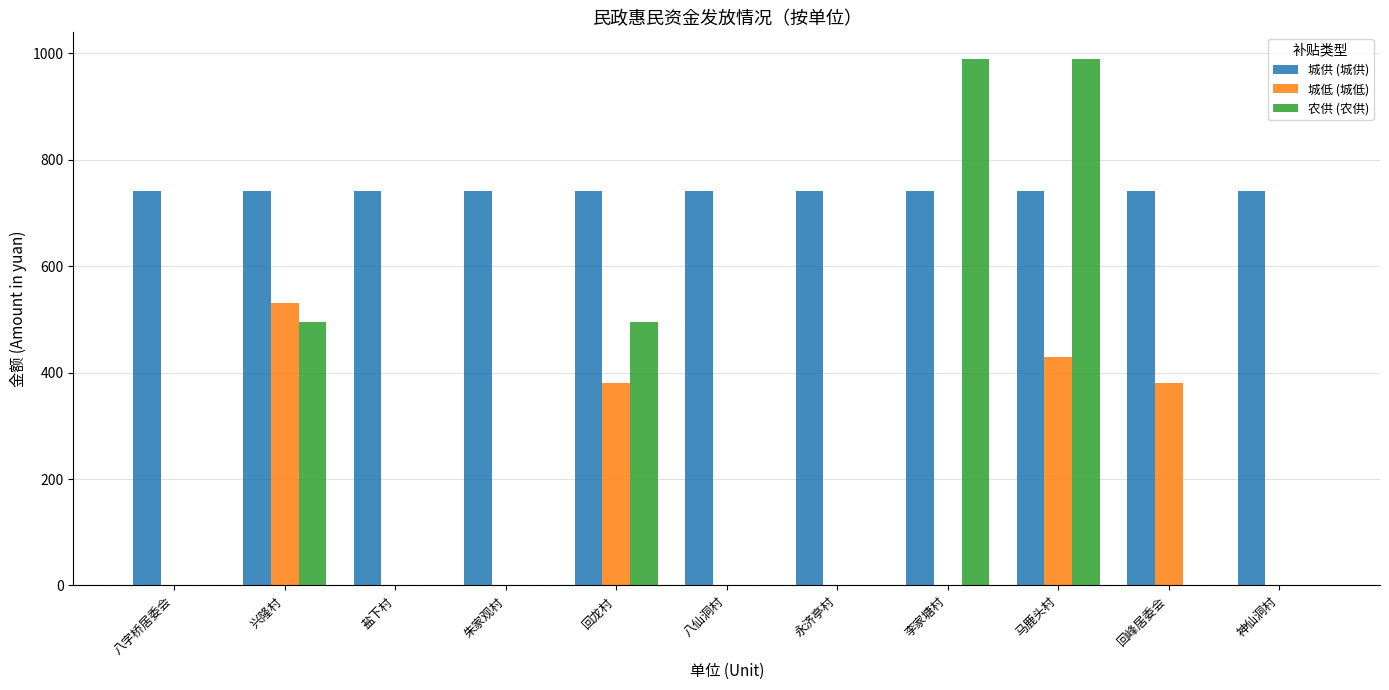

What is the maximum value for 农供 (农供)?

990